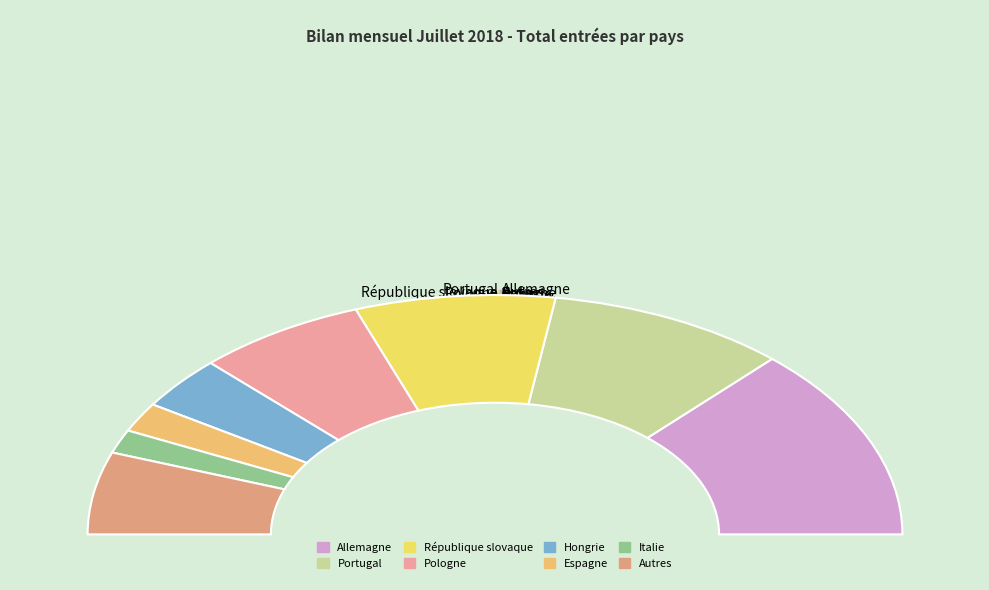

How many slices are in this pie chart?

8